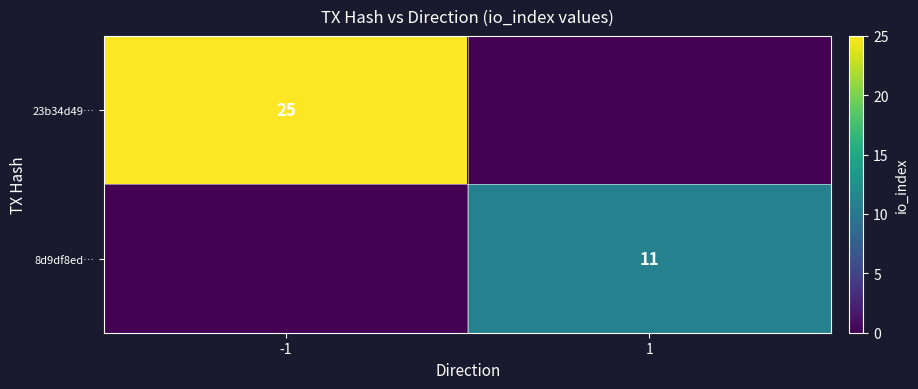

Is the value of 23b34d49… at -1 greater than the value of 8d9df8ed… at 1?

Yes